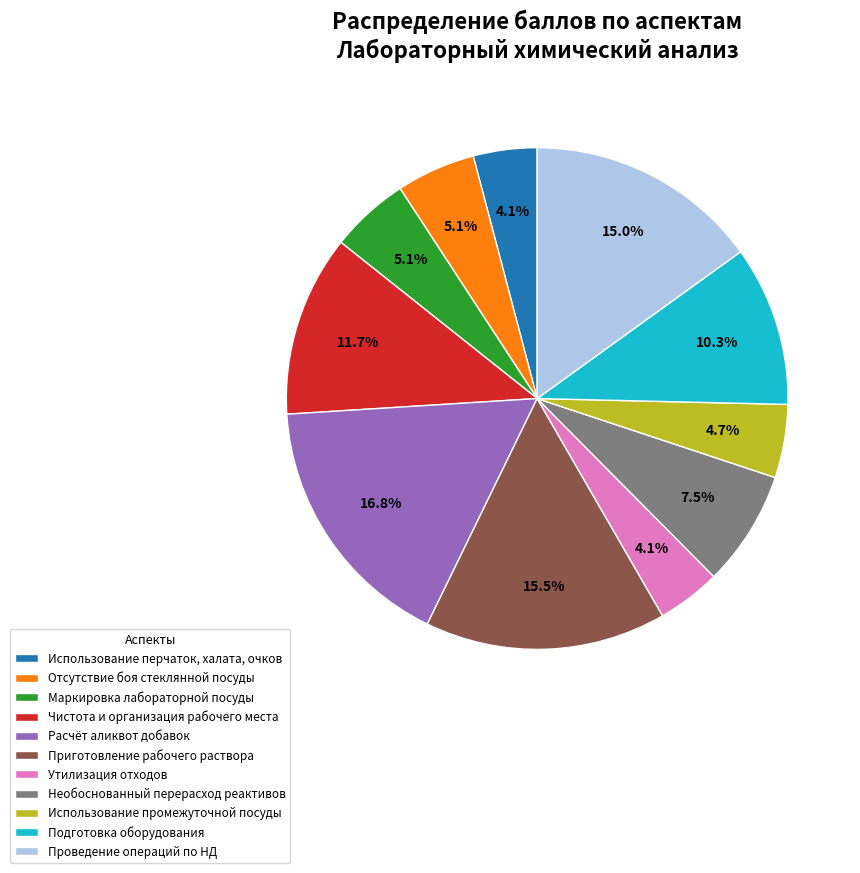

To the nearest percent, what percentage of the pie is Проведение операций по НД?

15%